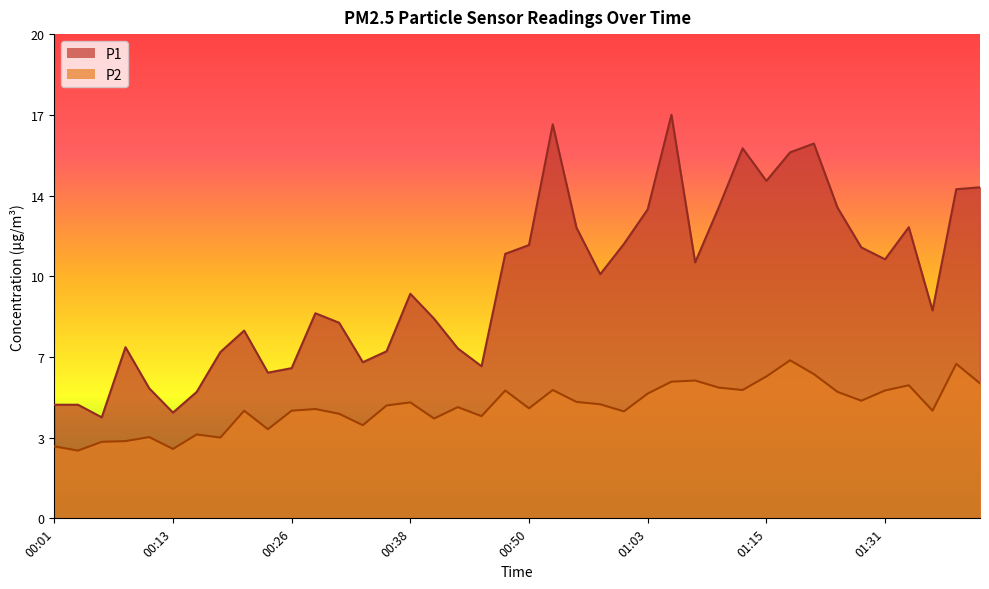

What is the label of the 20th point from the right?

00:50